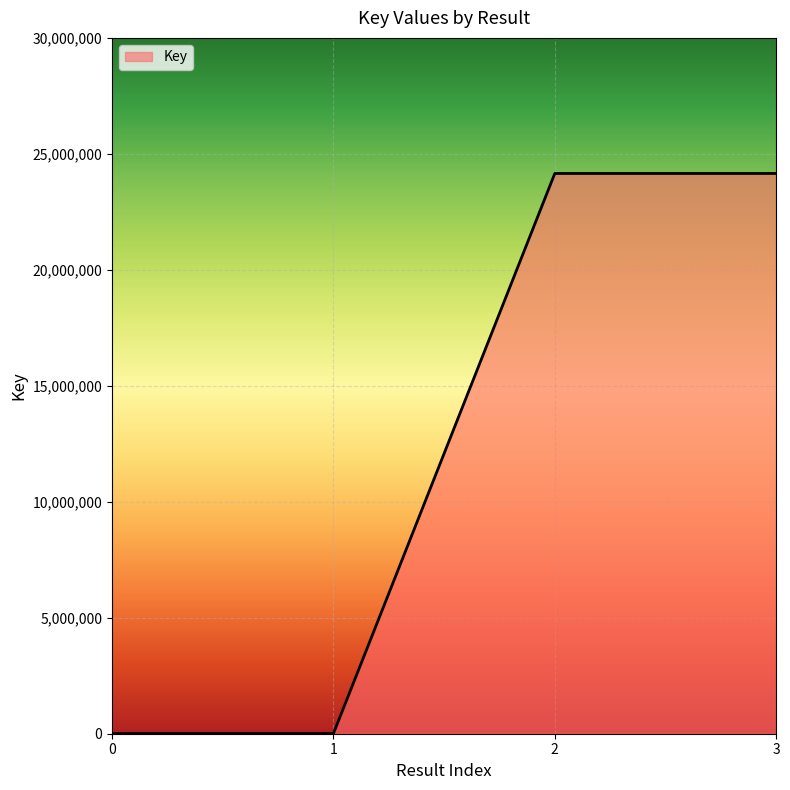

Approximately how many times larger is the value at 2 compared to 3?

1.0